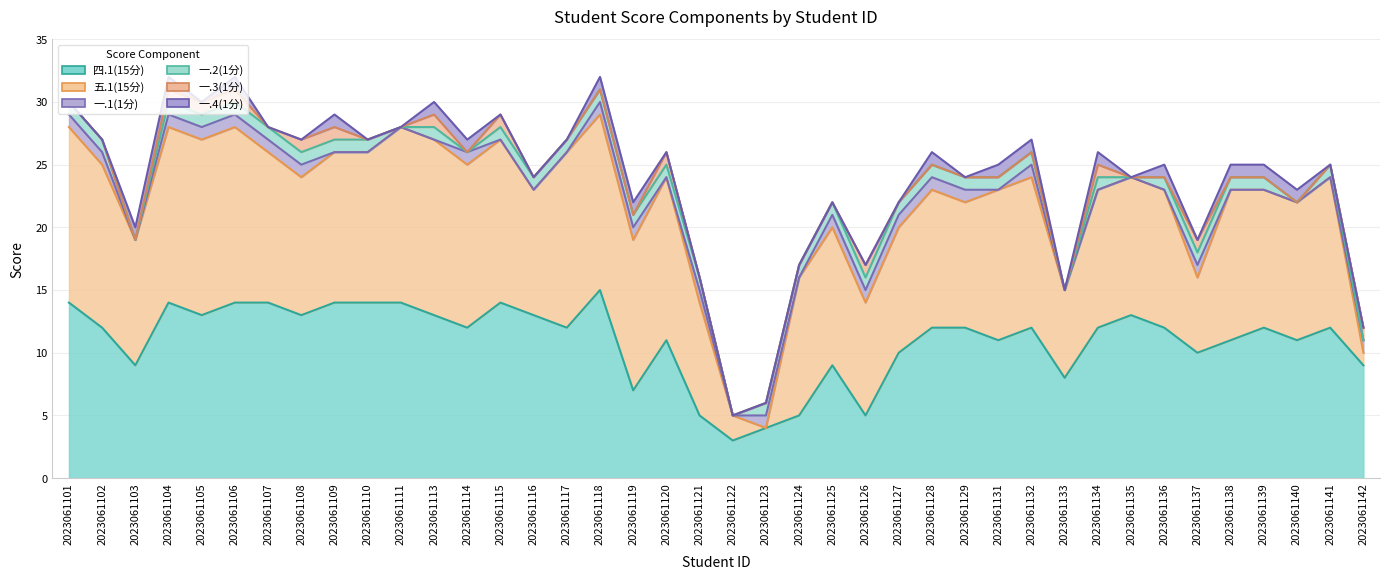

List the series in order of their peak value, highest first.

四.1(15分), 五.1(15分), 一.1(1分), 一.2(1分), 一.3(1分), 一.4(1分)